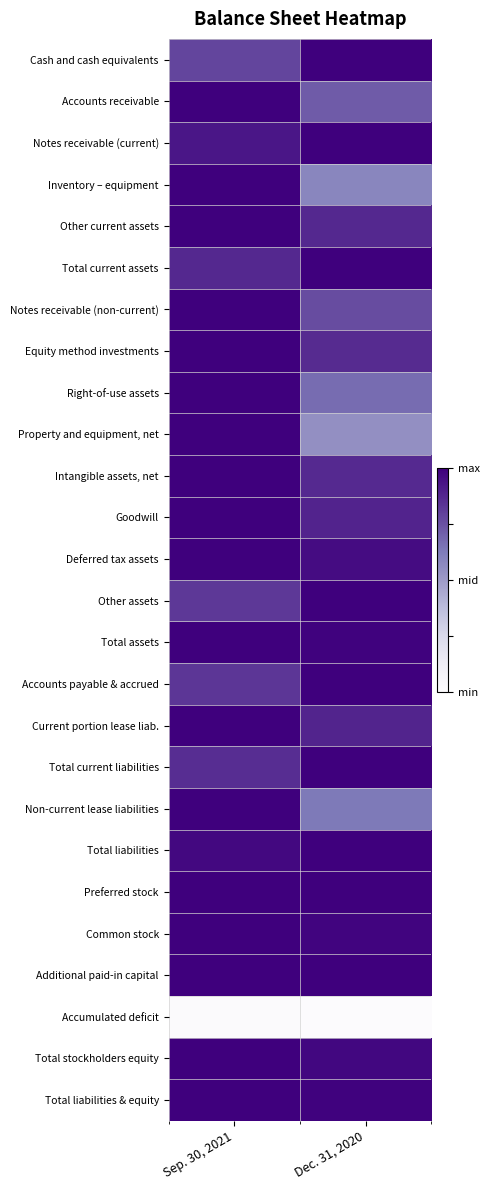

Reading right to left, extract all data points from this chart.

Cash and cash equivalents: Dec. 31, 2020=1.0	Sep. 30, 2021=0.8
Accounts receivable: Dec. 31, 2020=0.7	Sep. 30, 2021=1.0
Notes receivable (current): Dec. 31, 2020=1.0	Sep. 30, 2021=0.9
Inventory – equipment: Dec. 31, 2020=0.6	Sep. 30, 2021=1.0
Other current assets: Dec. 31, 2020=0.9	Sep. 30, 2021=1.0
Total current assets: Dec. 31, 2020=1.0	Sep. 30, 2021=0.9
Notes receivable (non-current): Dec. 31, 2020=0.8	Sep. 30, 2021=1.0
Equity method investments: Dec. 31, 2020=0.9	Sep. 30, 2021=1.0
Right-of-use assets: Dec. 31, 2020=0.7	Sep. 30, 2021=1.0
Property and equipment, net: Dec. 31, 2020=0.5	Sep. 30, 2021=1.0
Intangible assets, net: Dec. 31, 2020=0.9	Sep. 30, 2021=1.0
Goodwill: Dec. 31, 2020=0.9	Sep. 30, 2021=1.0
Deferred tax assets: Dec. 31, 2020=1.0	Sep. 30, 2021=1.0
Other assets: Dec. 31, 2020=1.0	Sep. 30, 2021=0.8
Total assets: Dec. 31, 2020=1.0	Sep. 30, 2021=1.0
Accounts payable & accrued: Dec. 31, 2020=1.0	Sep. 30, 2021=0.8
Current portion lease liab.: Dec. 31, 2020=0.9	Sep. 30, 2021=1.0
Total current liabilities: Dec. 31, 2020=1.0	Sep. 30, 2021=0.9
Non-current lease liabilities: Dec. 31, 2020=0.6	Sep. 30, 2021=1.0
Total liabilities: Dec. 31, 2020=1.0	Sep. 30, 2021=1.0
Preferred stock: Dec. 31, 2020=1.0	Sep. 30, 2021=1.0
Common stock: Dec. 31, 2020=1.0	Sep. 30, 2021=1.0
Additional paid-in capital: Dec. 31, 2020=1.0	Sep. 30, 2021=1.0
Accumulated deficit: Dec. 31, 2020=0.0	Sep. 30, 2021=0.0
Total stockholders equity: Dec. 31, 2020=1.0	Sep. 30, 2021=1.0
Total liabilities & equity: Dec. 31, 2020=1.0	Sep. 30, 2021=1.0